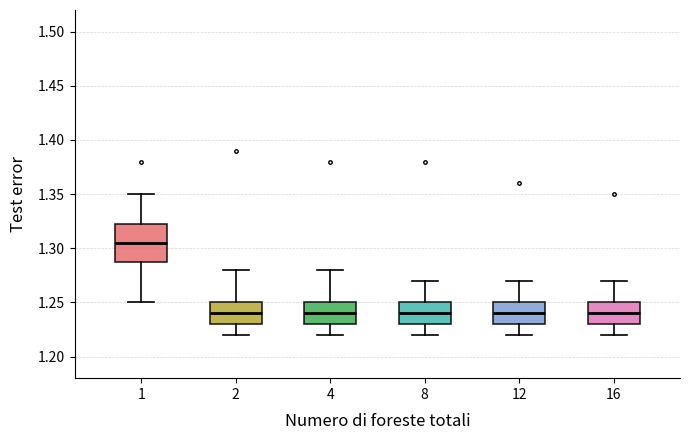

Reading left to right, transcribe this box plot: for each box, give where its median line is, the range the box spans, and where its two whiskers end, as read against the y-axis. The values are not printed on the chart, so give them approximately, as read against the axis.

1: median 1.305, box 1.290 to 1.325, whiskers 1.250 to 1.350
2: median 1.240, box 1.230 to 1.250, whiskers 1.220 to 1.280
4: median 1.240, box 1.230 to 1.250, whiskers 1.220 to 1.280
8: median 1.240, box 1.230 to 1.250, whiskers 1.220 to 1.270
12: median 1.240, box 1.230 to 1.250, whiskers 1.220 to 1.270
16: median 1.240, box 1.230 to 1.250, whiskers 1.220 to 1.270